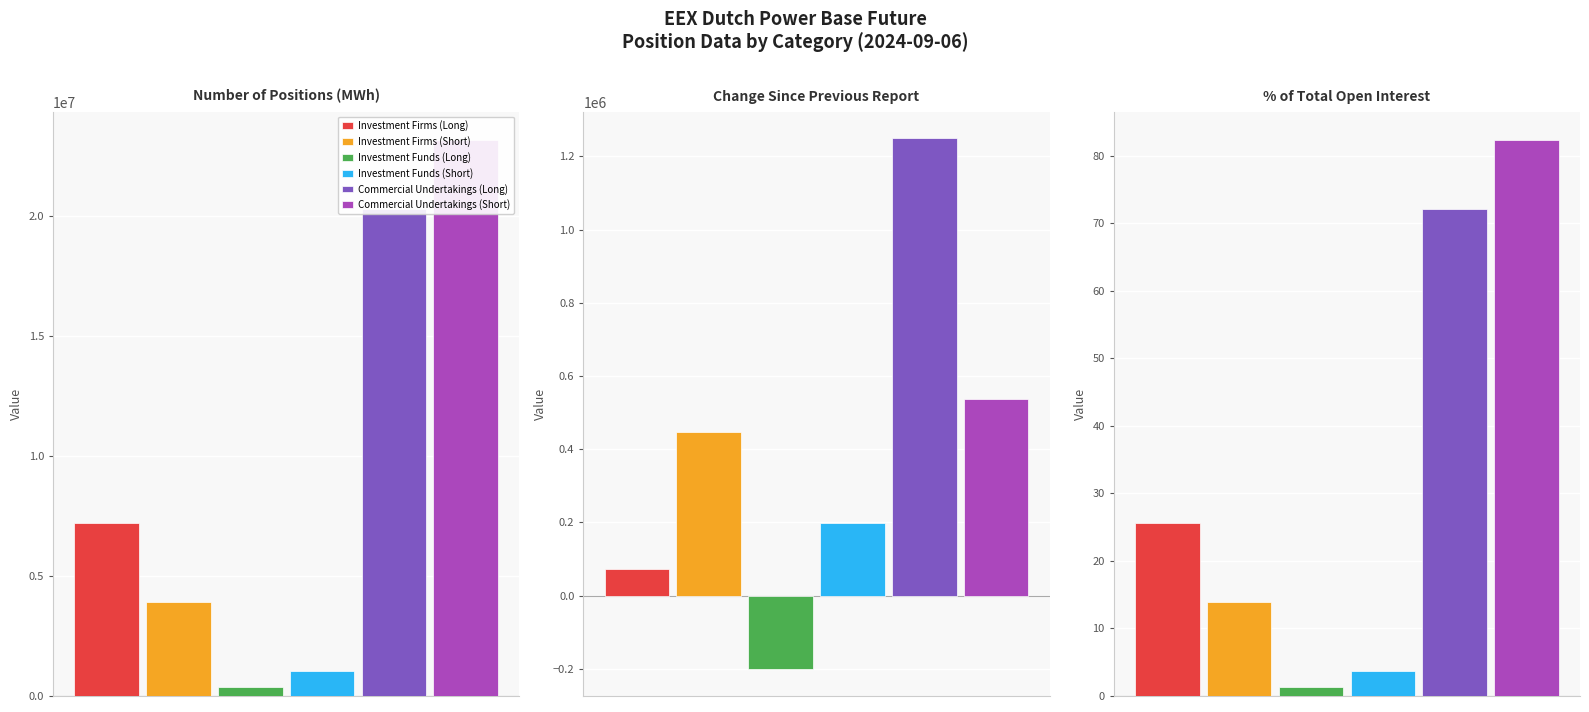

The value of Investment Funds (Long) at Percentage of total open interest (%) is 0.5. True or false?

False